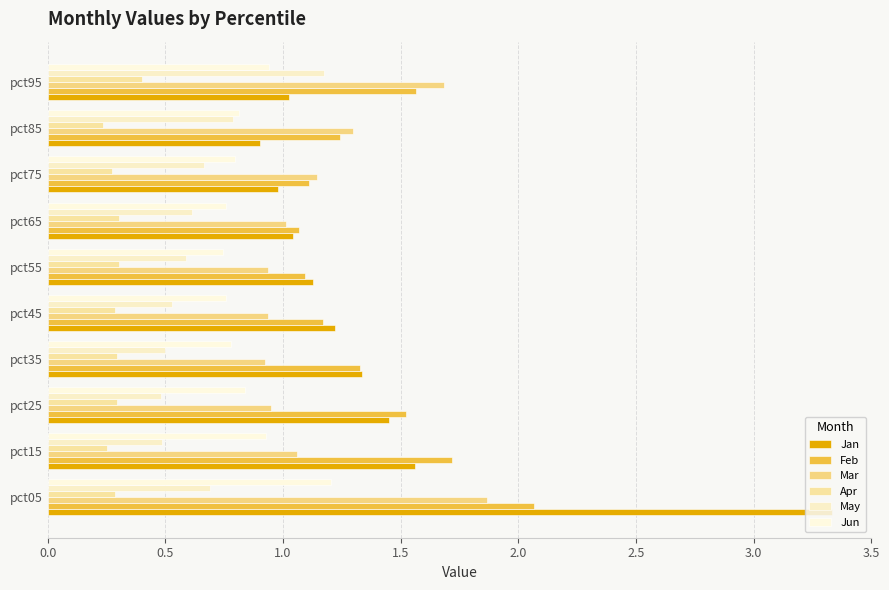

How many distinct data groups are displayed?

6